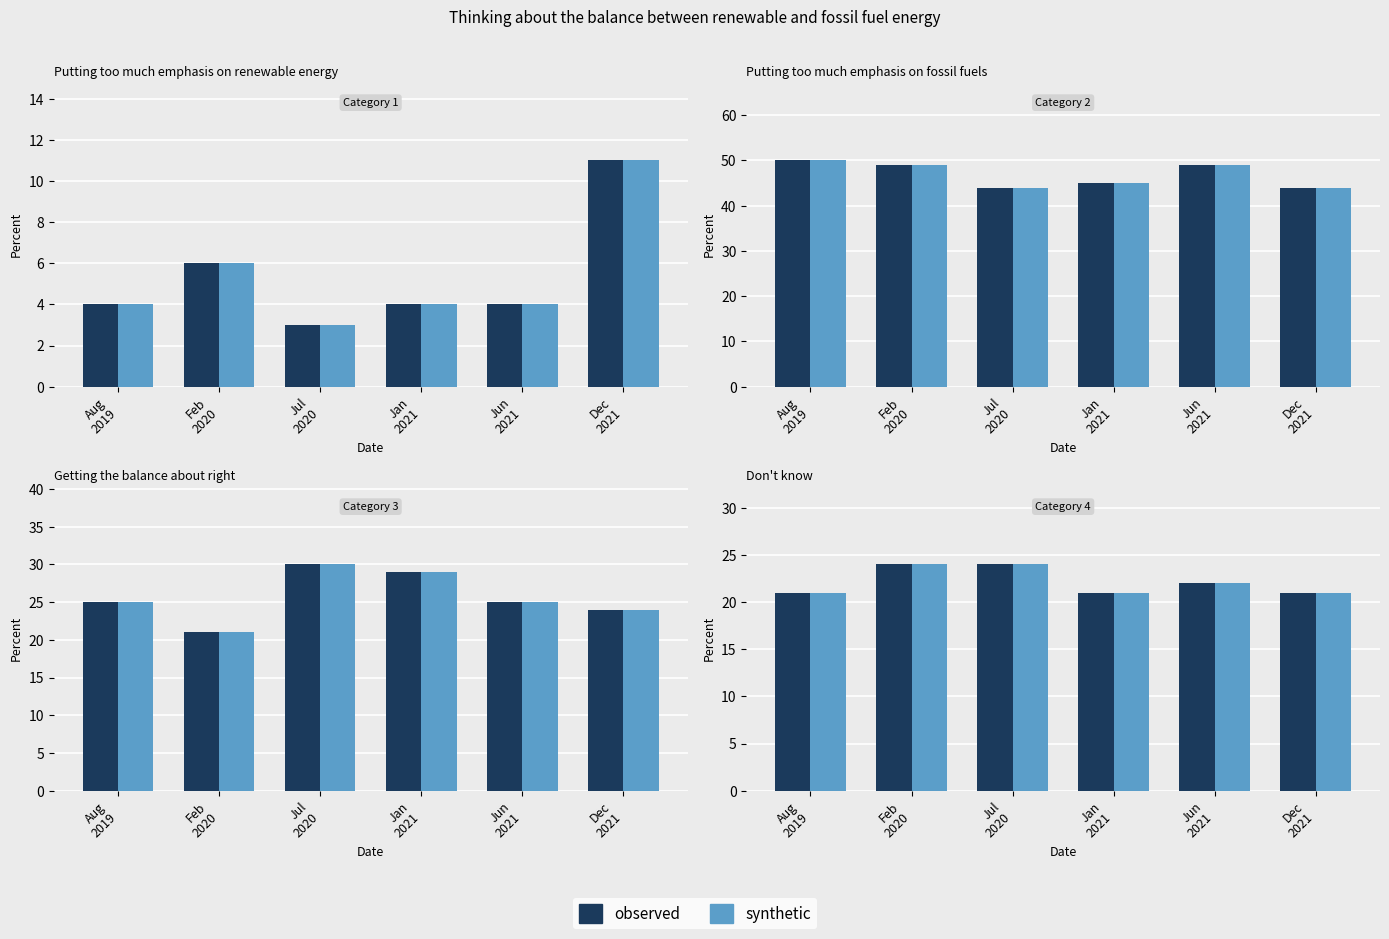

How many data points does each series have?

6